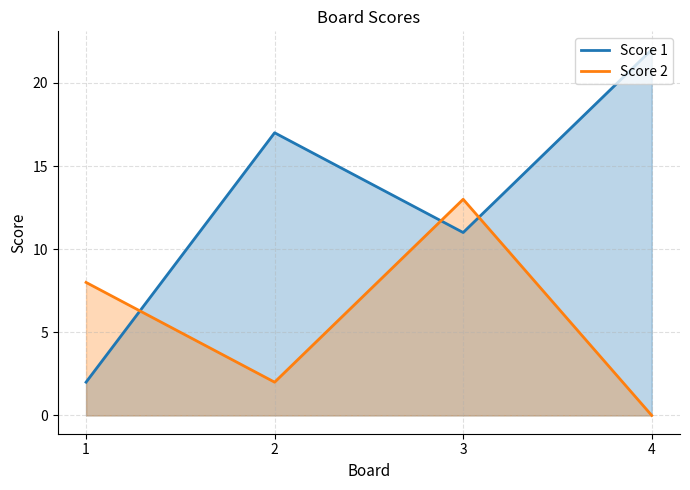

Rank the categories by Score 2 value from lowest to highest.

4, 2, 1, 3